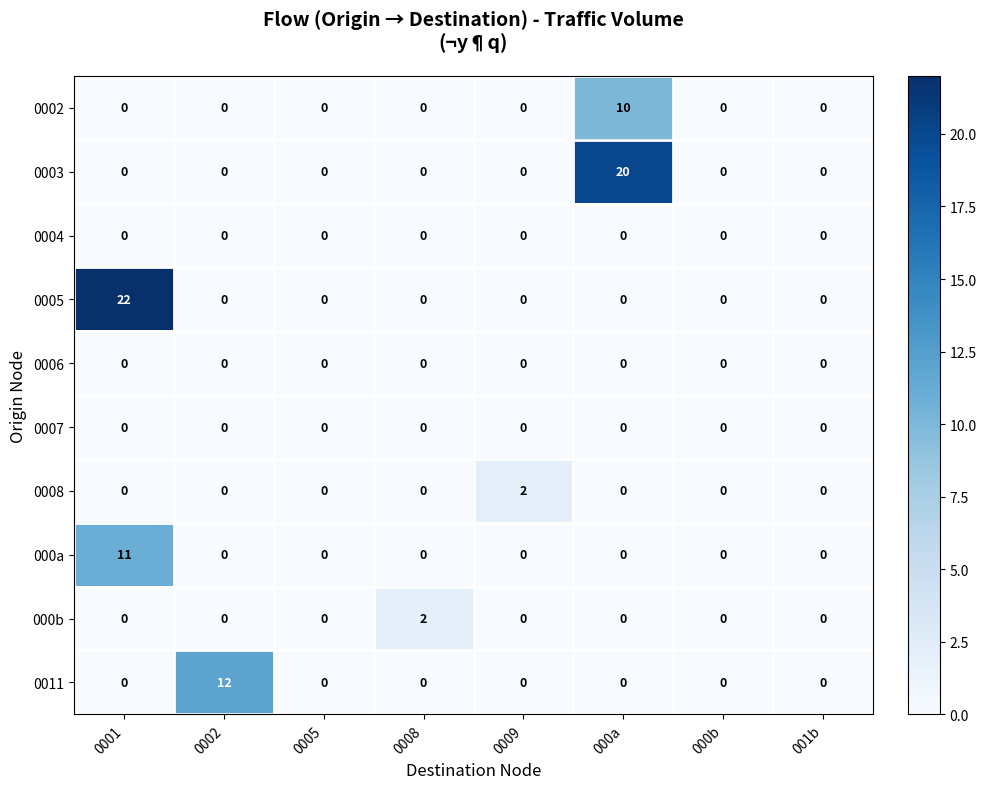

What is the maximum value shown in the chart?

22